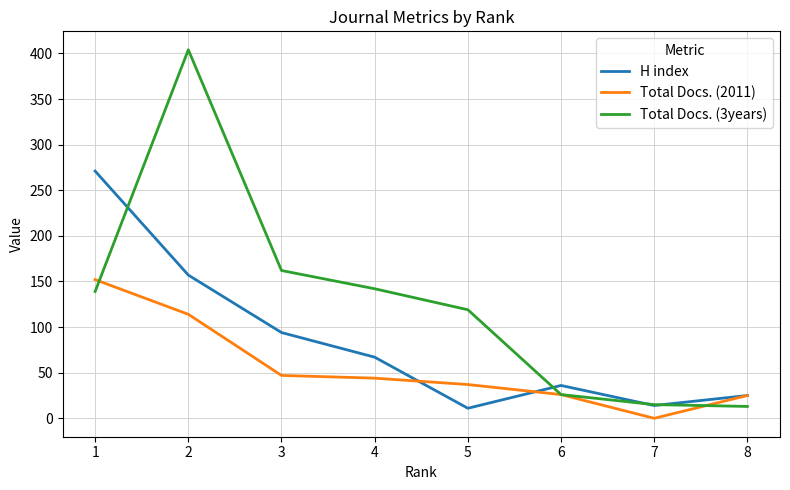

List the series in order of their overall mean, lowest first.

Total Docs. (2011), H index, Total Docs. (3years)